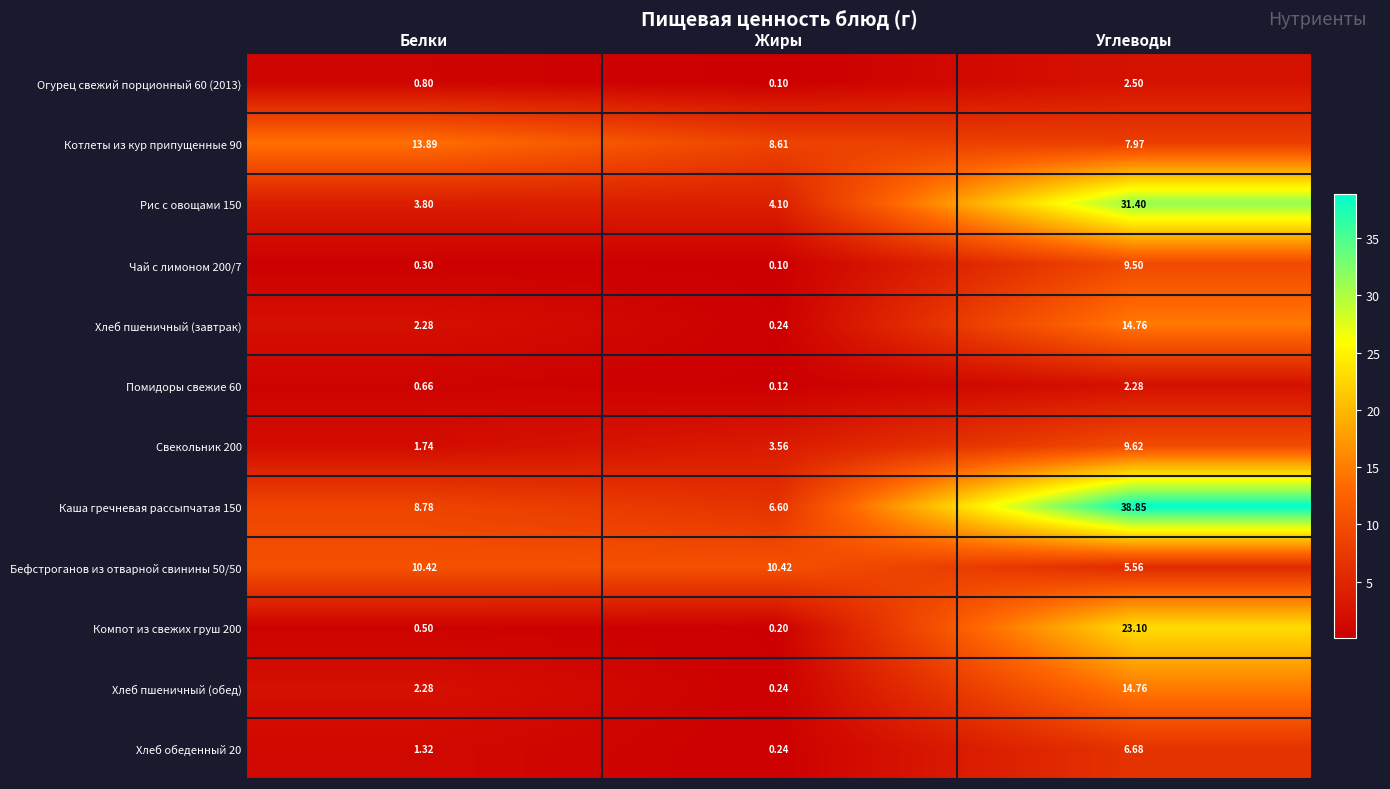

At which category is the sum across all series the highest?

Углеводы